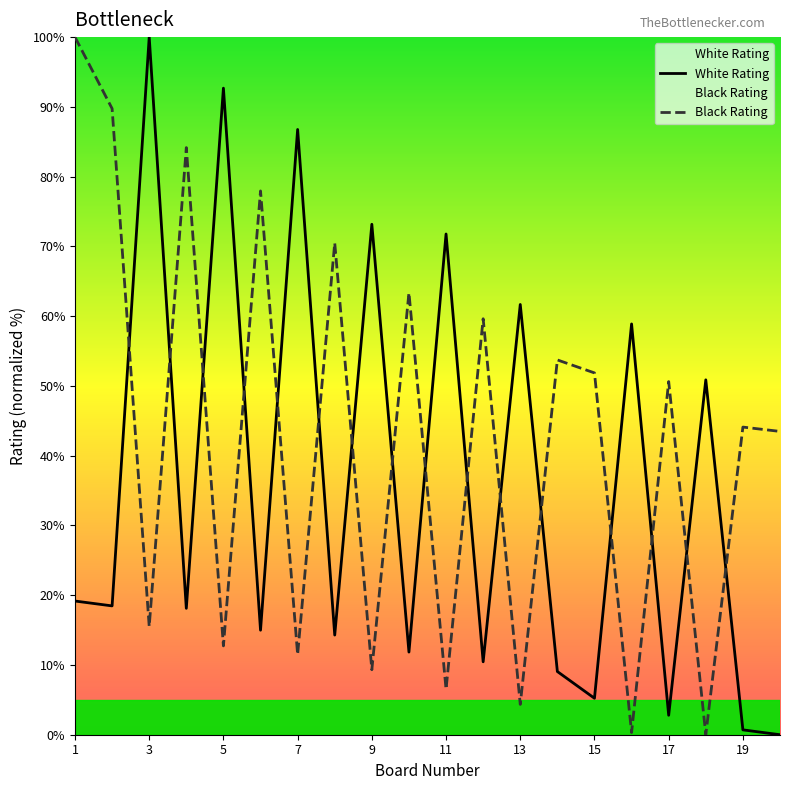

What is the spread (max minus min) of values at 9?

63.9